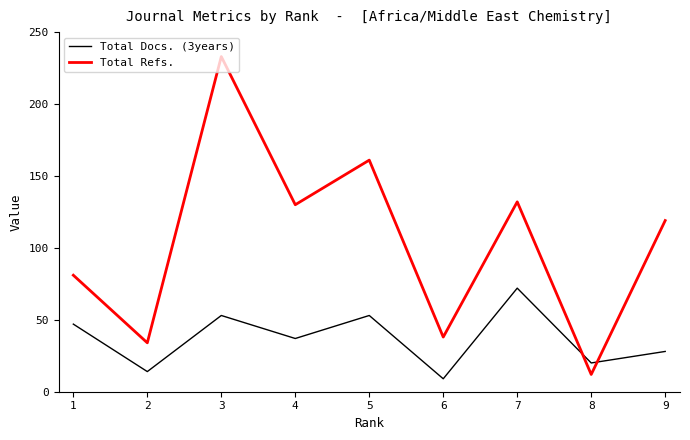

In Total Docs. (3years), how many points are higher than both neighbors (excluding endpoints)?

3